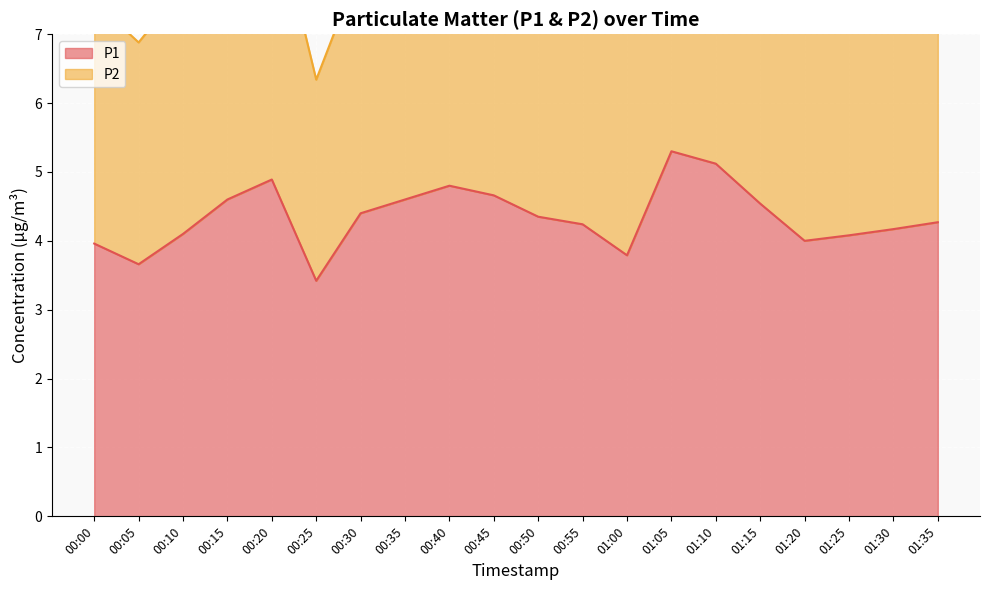

At which label does P1 first exceed 4?

00:10